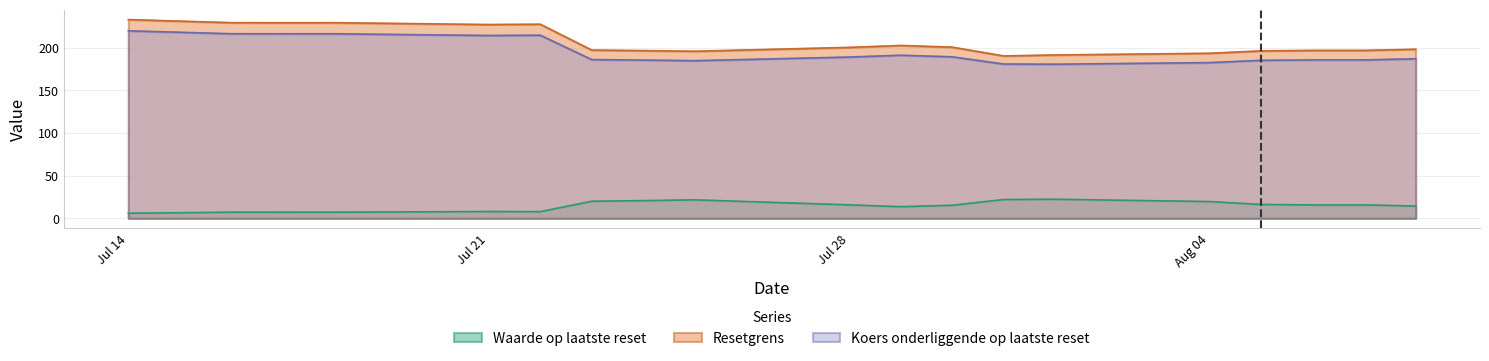

True or false: Resetgrens and Koers onderliggende op laatste reset intersect in this chart.

False